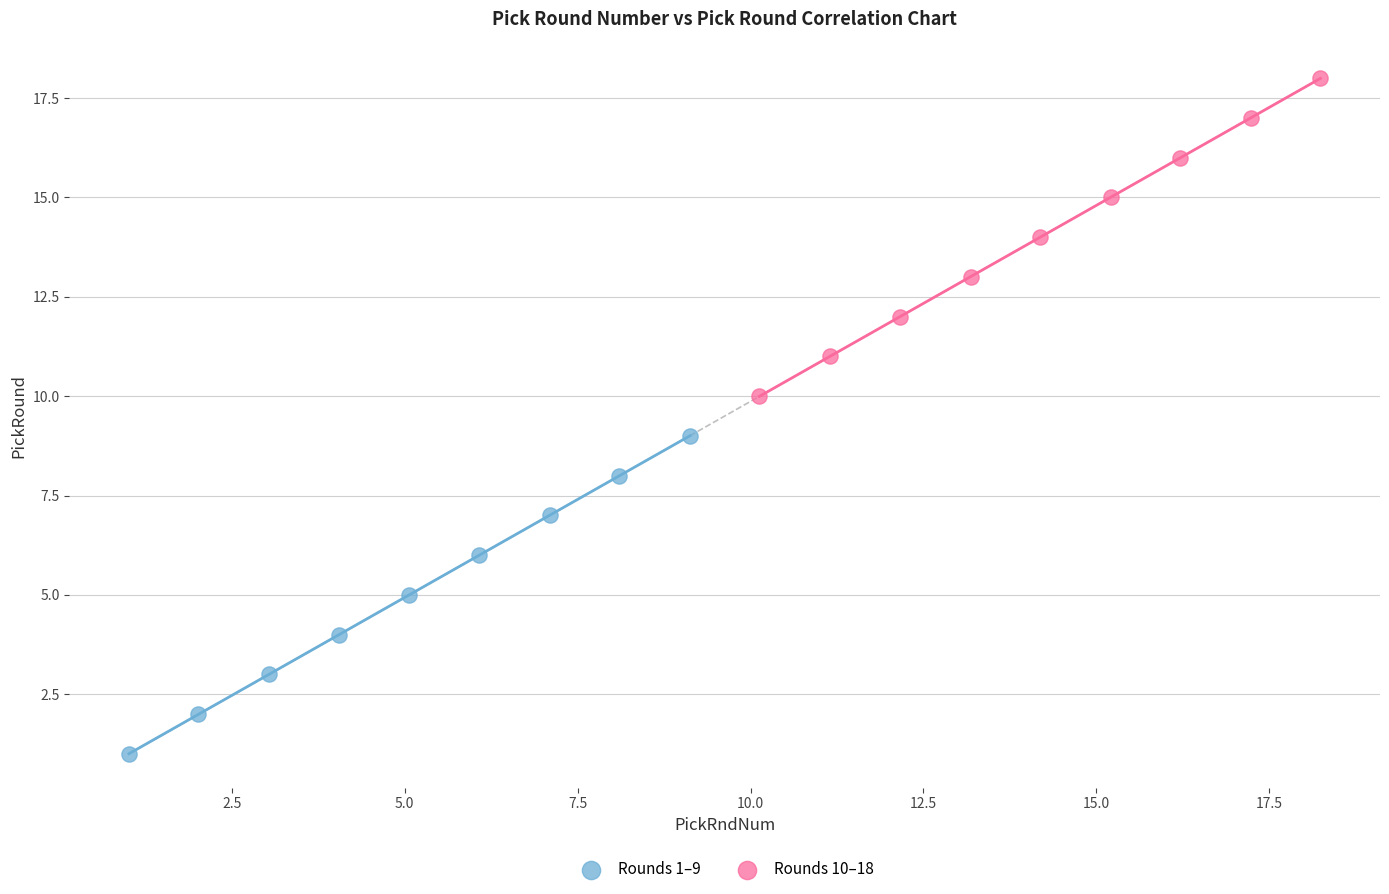

Which series reaches the maximum Y coordinate?

Rounds 10–18